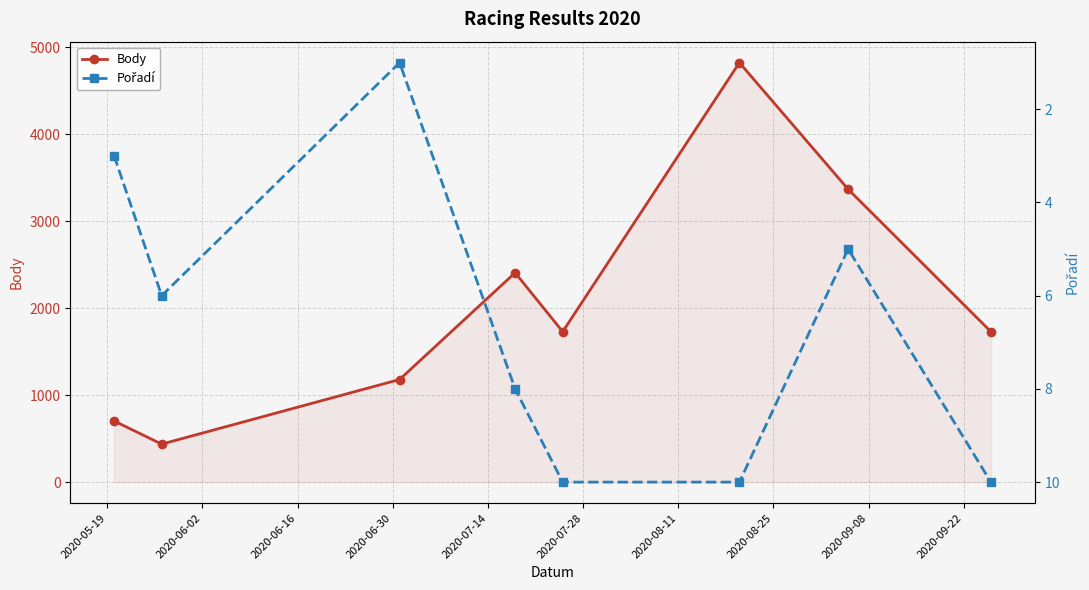

What is the highest value of the Body series?

4824